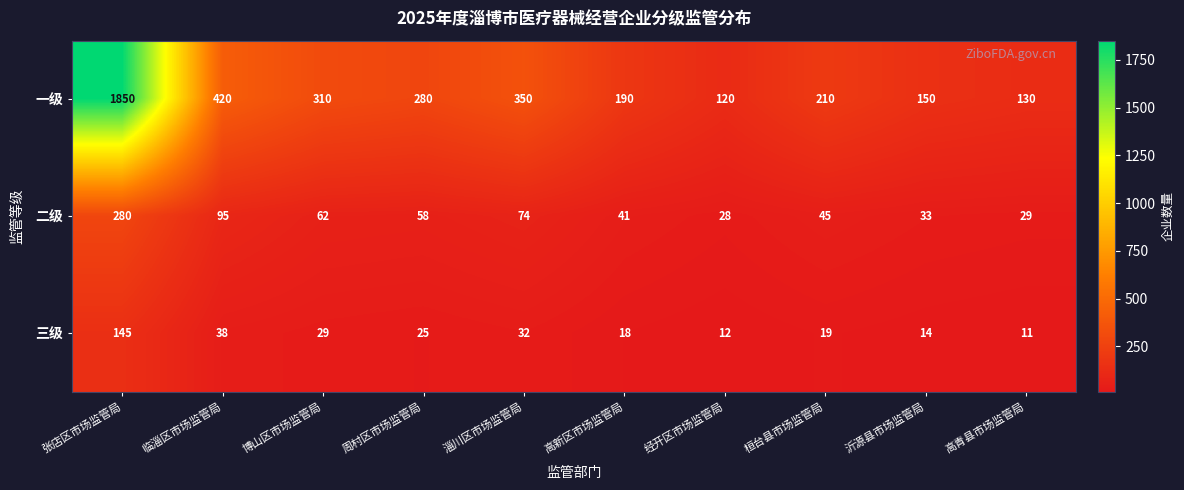

Which series has the largest range (max minus min)?

一级